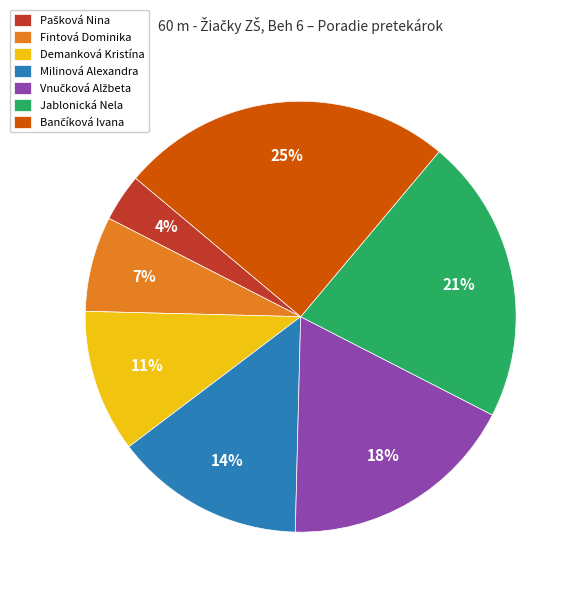

What percentage is the Jablonická Nela slice, to the nearest percent?

21%